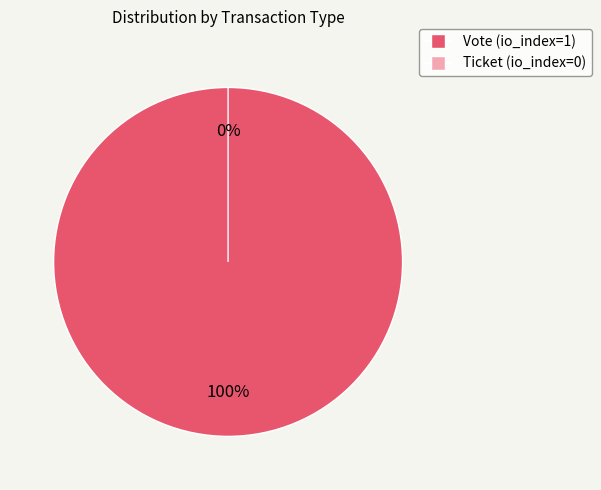

Is it true that Ticket (io_index=0) is 6% of the pie?

False